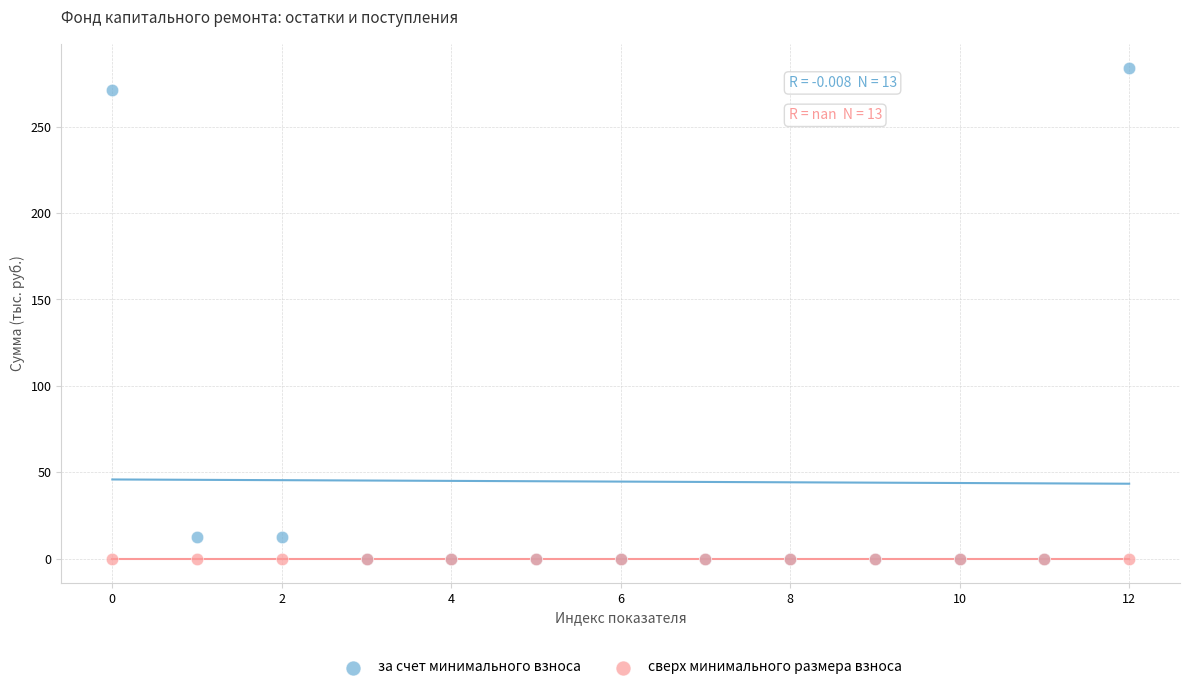

Which series contains the highest Y value?

за счет минимального взноса